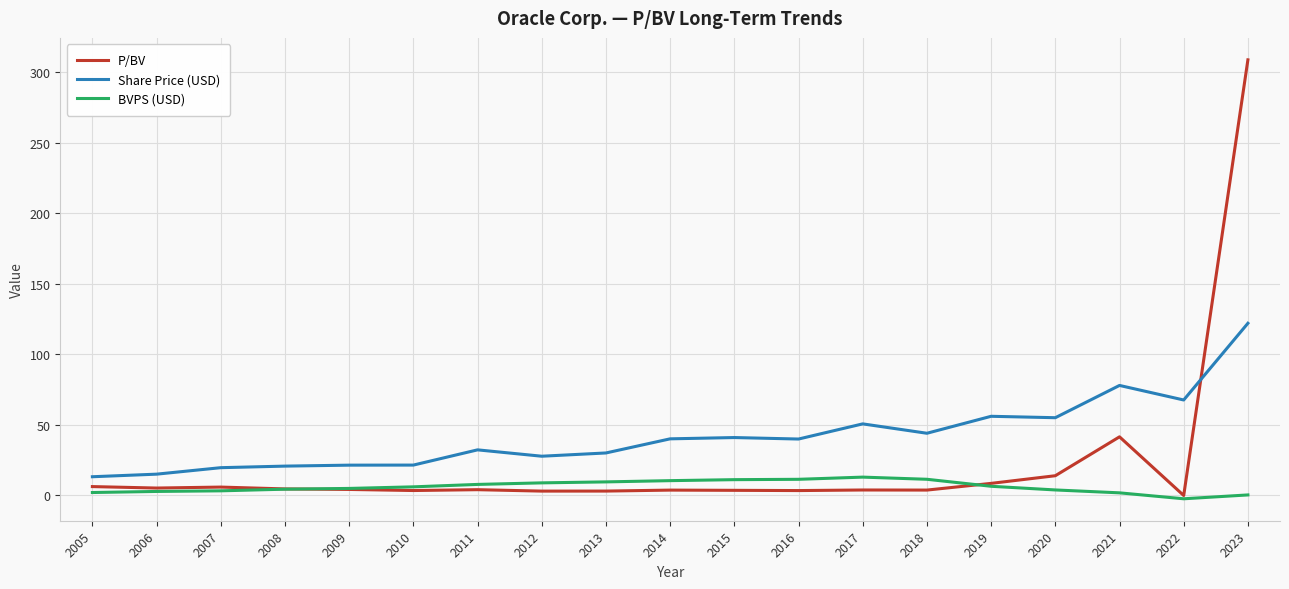

What is the total value across all series at 2006?

23.3